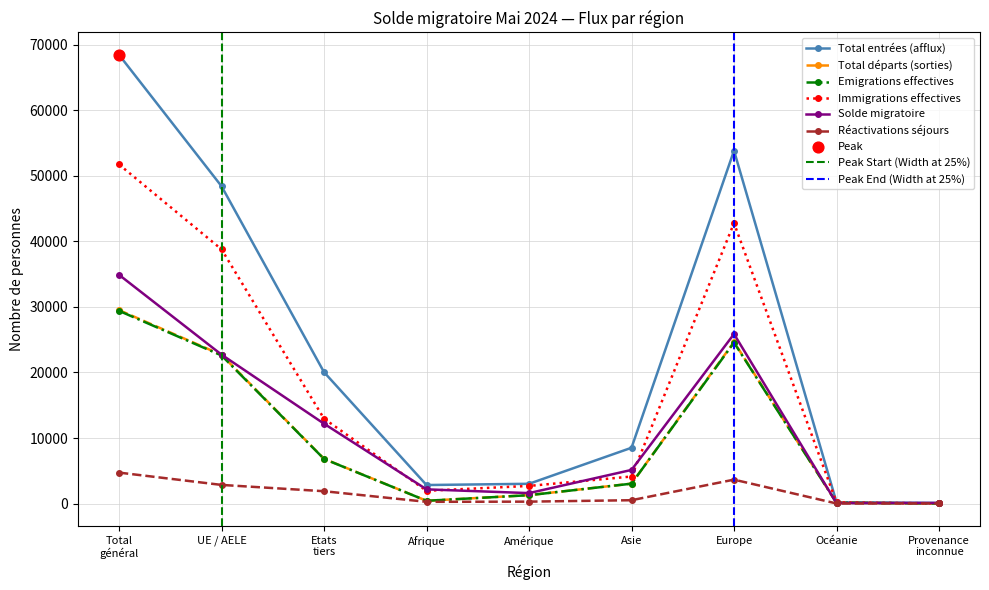

At which category is the sum across all series the highest?

Total général